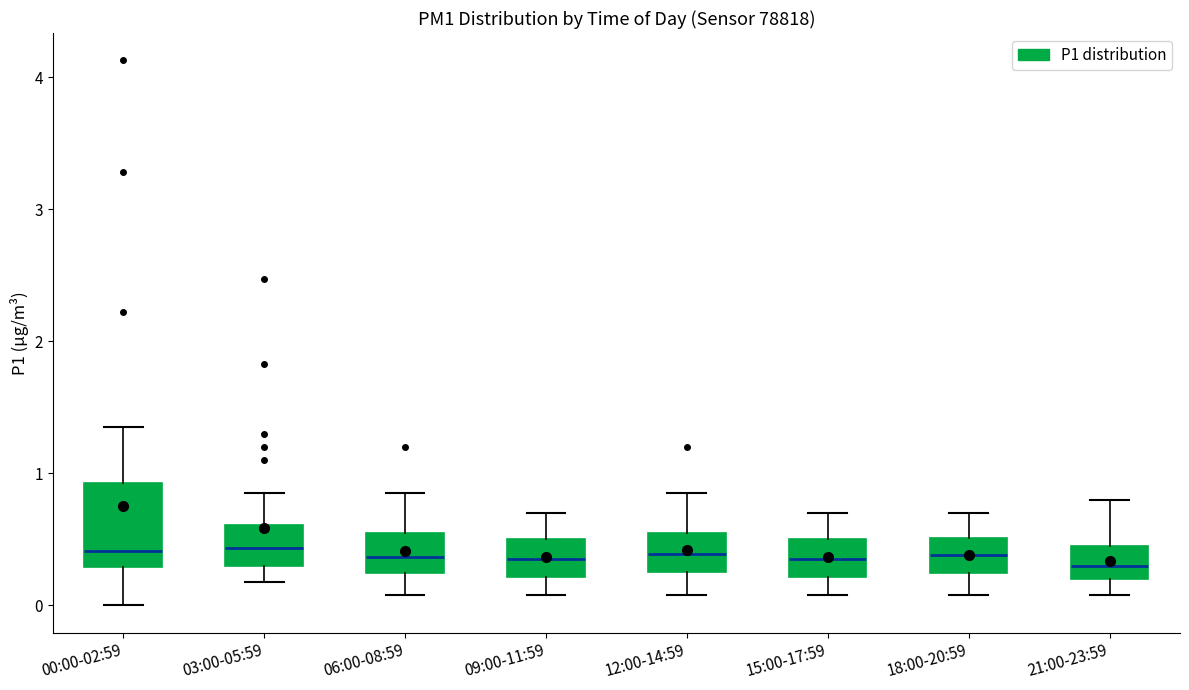

Where does the lower whisker of the box for 09:00-11:59 end on the y-axis? The values are not printed on the chart, so give them approximately, as read against the axis.

0.1